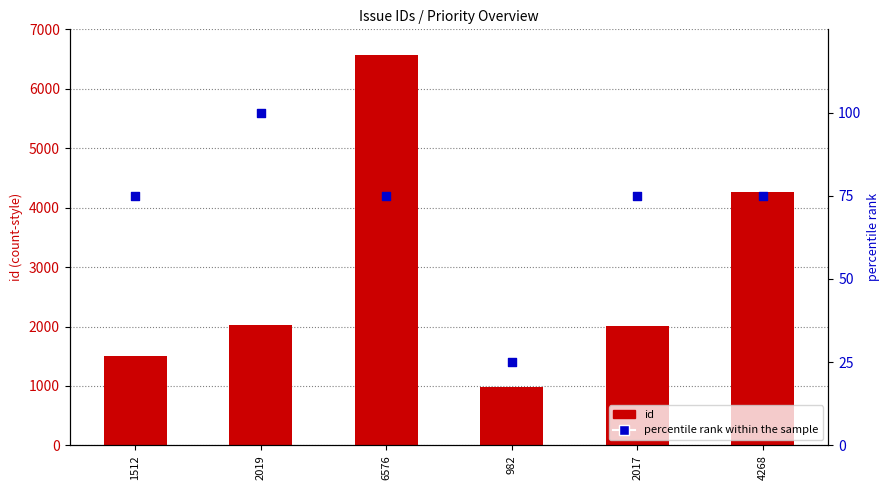

At which category is the sum across all series the highest?

6576